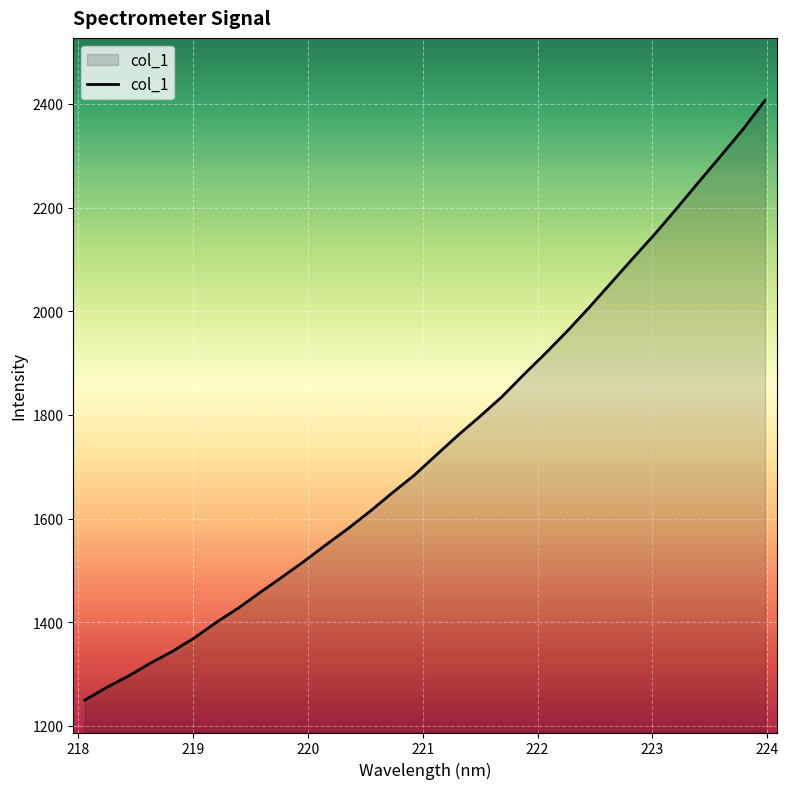

What is the maximum value shown in the chart?

2407.0